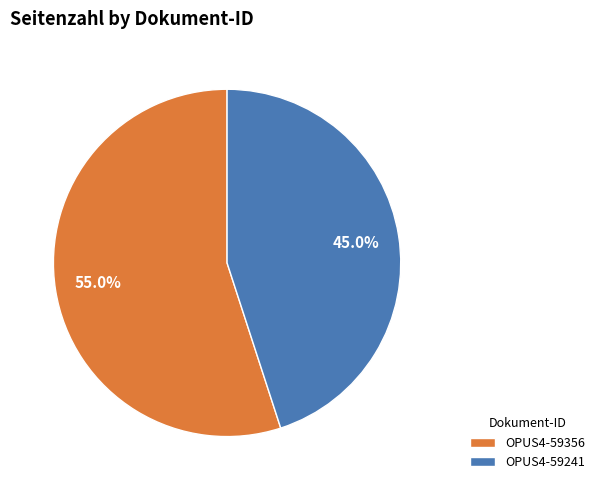

Is it true that OPUS4-59241 is 45% of the pie?

True